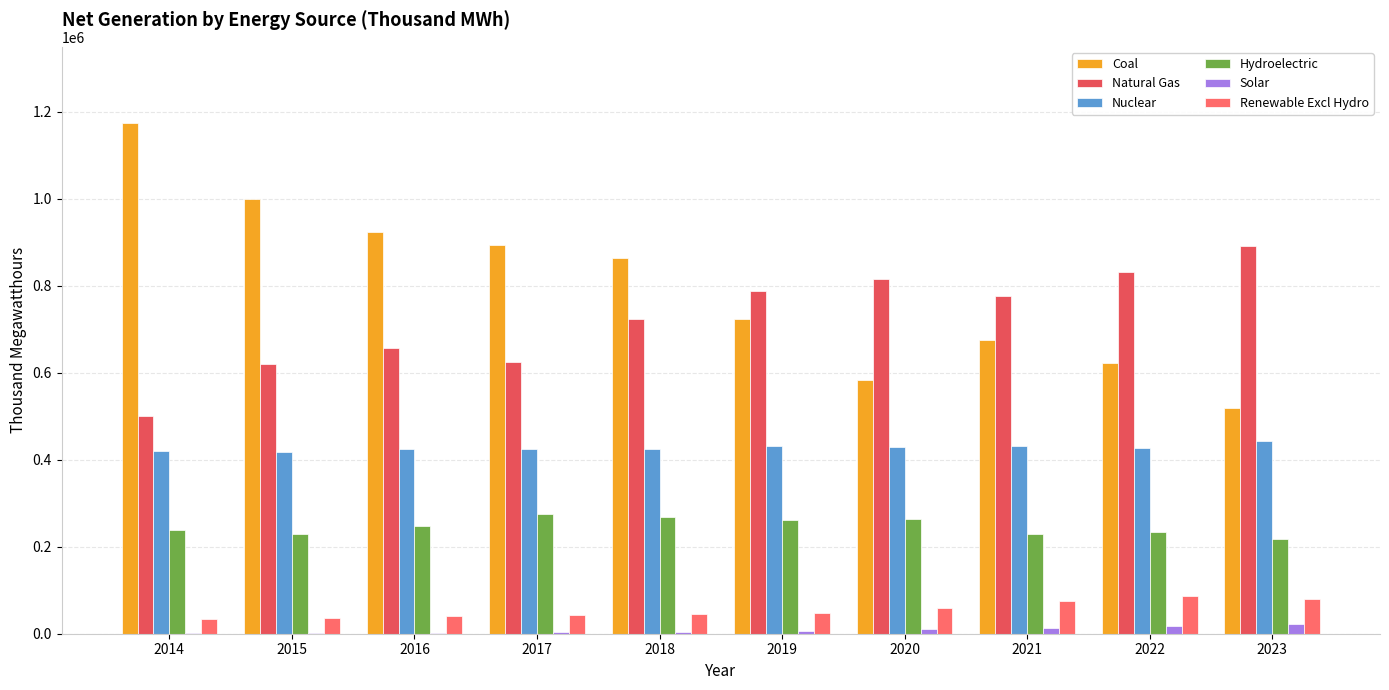

Is the value of Solar at 2020 greater than the value of Hydroelectric at 2020?

No